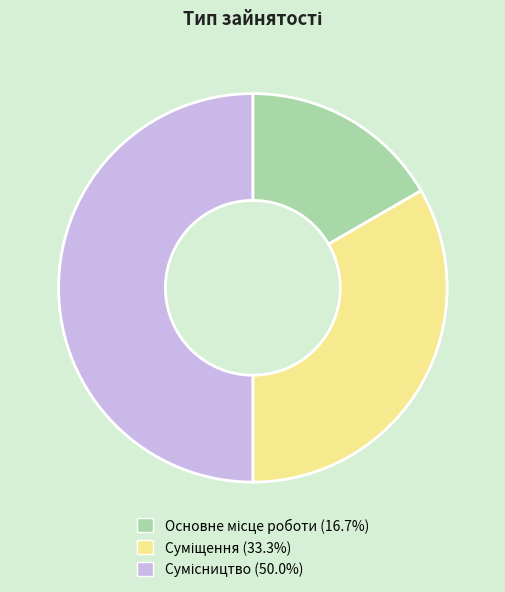

To the nearest percent, what is the difference between the largest and smallest slice percentages?

33%